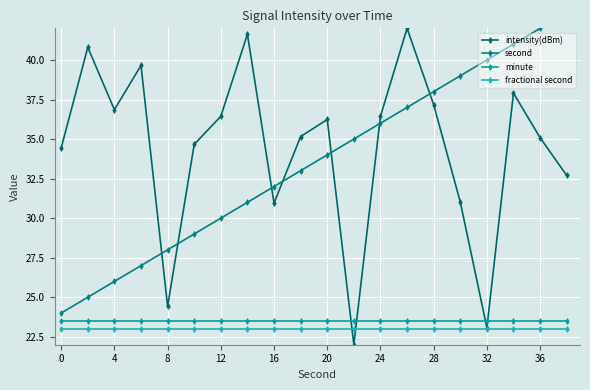

Rank the series by their maximum value, from lowest to highest.

fractional second, minute, intensity(dBm), second